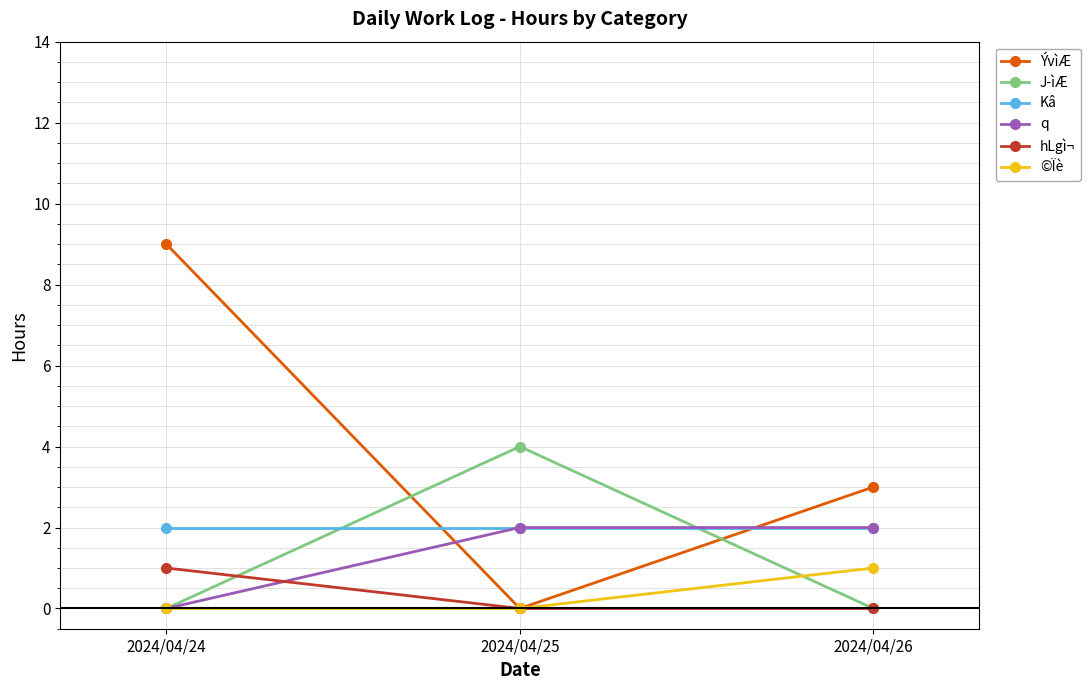

What is the average value of the J­ìÆ series?

1